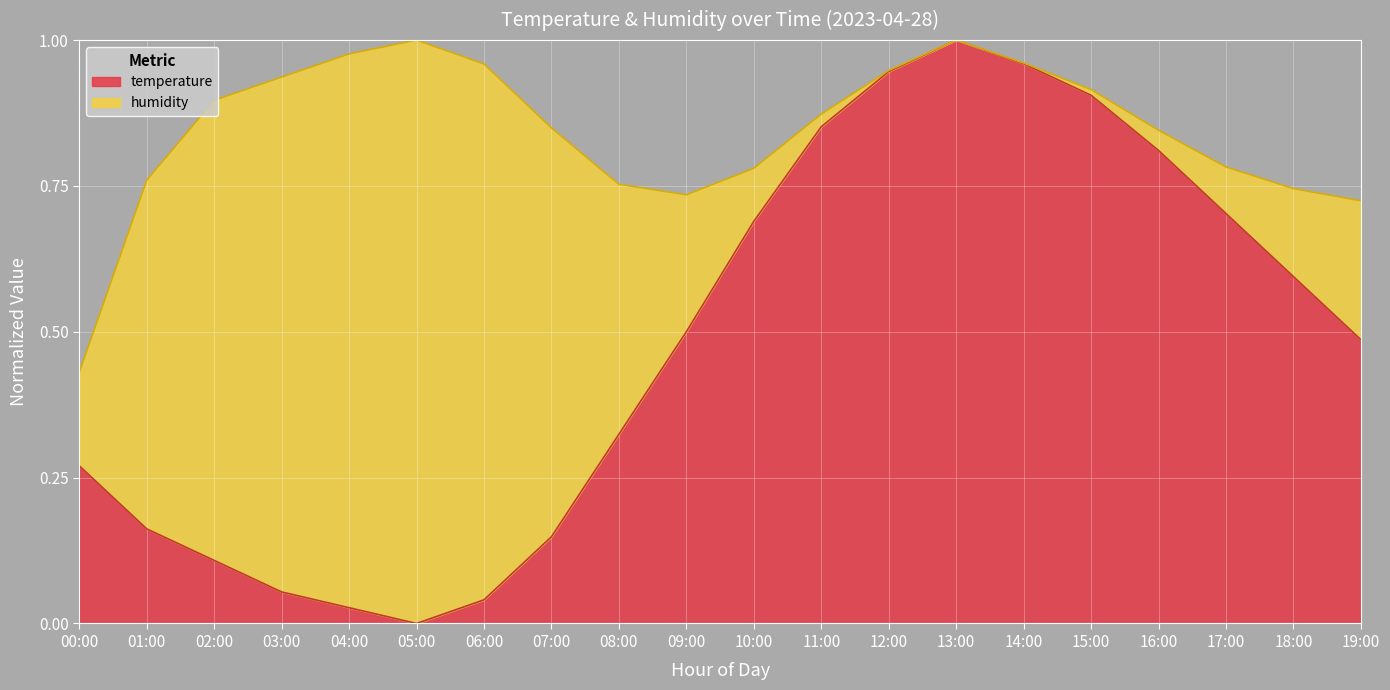

How many interior local valleys (lower than both neighbors) does the data have?

1